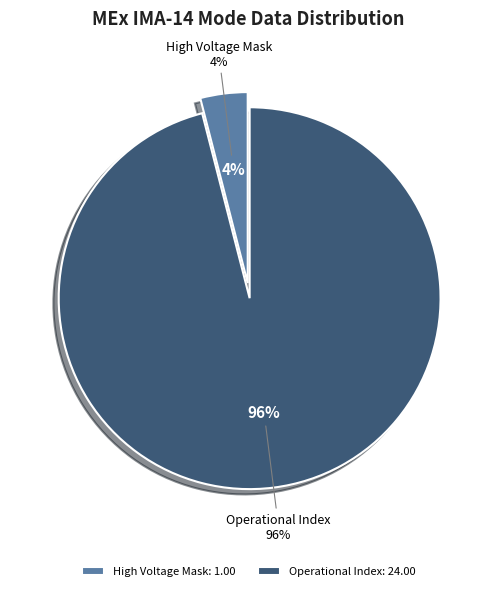

Is it true that Solar Wind Start Index is 1% of the pie?

False